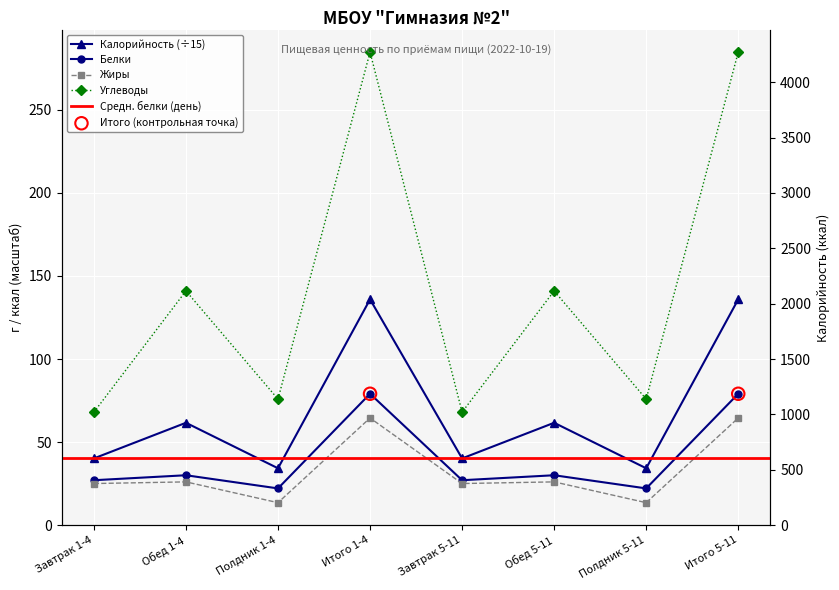

Is the value of Углеводы at Полдник 5-11 greater than the value of Белки at Полдник 5-11?

Yes